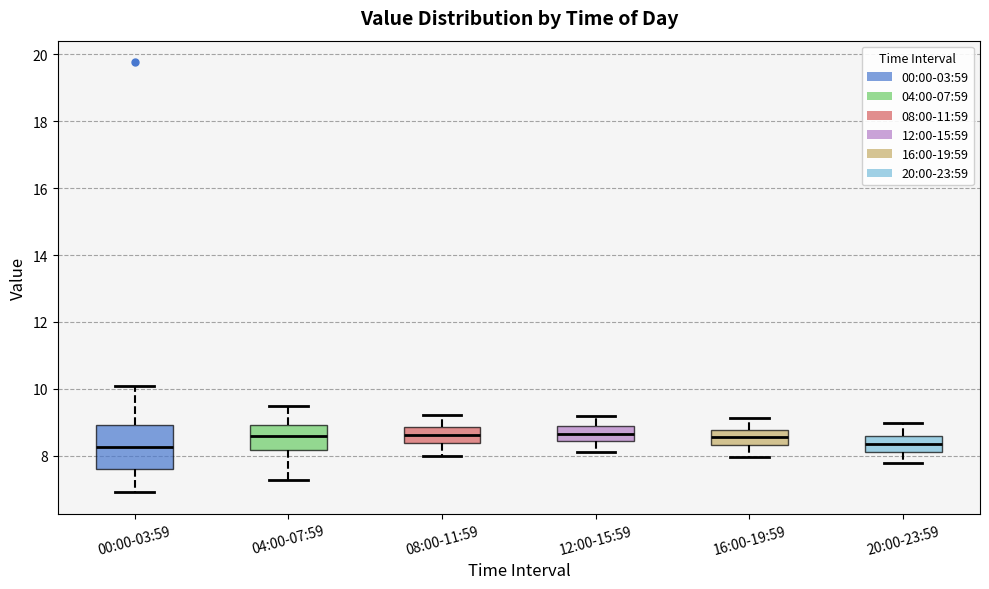

Reading left to right, read every box against the y-axis: the position of its median line, the range the box covers, and the ends of its whiskers. The values are not printed on the chart, so give them approximately, as read against the axis.

00:00-03:59: median 8.2, box 7.6 to 9.0, whiskers 7.0 to 10.0
04:00-07:59: median 8.6, box 8.2 to 9.0, whiskers 7.2 to 9.4
08:00-11:59: median 8.6, box 8.4 to 8.8, whiskers 8.0 to 9.2
12:00-15:59: median 8.6, box 8.4 to 9.0, whiskers 8.2 to 9.2
16:00-19:59: median 8.6, box 8.4 to 8.8, whiskers 8.0 to 9.2
20:00-23:59: median 8.4, box 8.2 to 8.6, whiskers 7.8 to 9.0